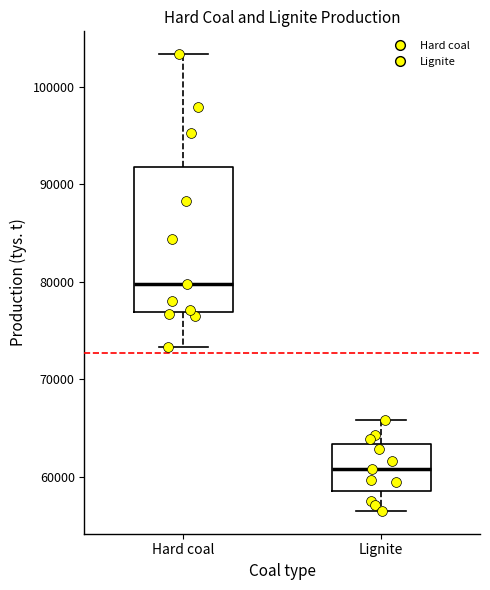

Reading left to right, transcribe this box plot: for each box, give where its median line is, the range the box spans, and where its two whiskers end, as read against the y-axis. The values are not printed on the chart, so give them approximately, as read against the axis.

Hard coal: median 80000, box 77000 to 92000, whiskers 73000 to 103000
Lignite: median 61000, box 59000 to 63000, whiskers 57000 to 66000